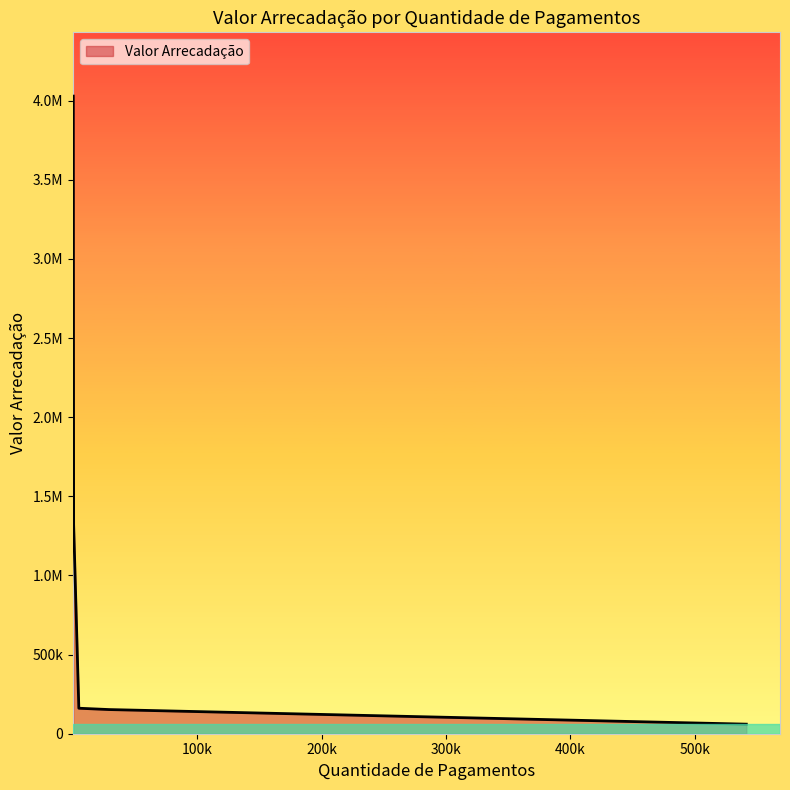

List the labels in order of value, smallest first.

541407, 29217, 4942, 759, 469